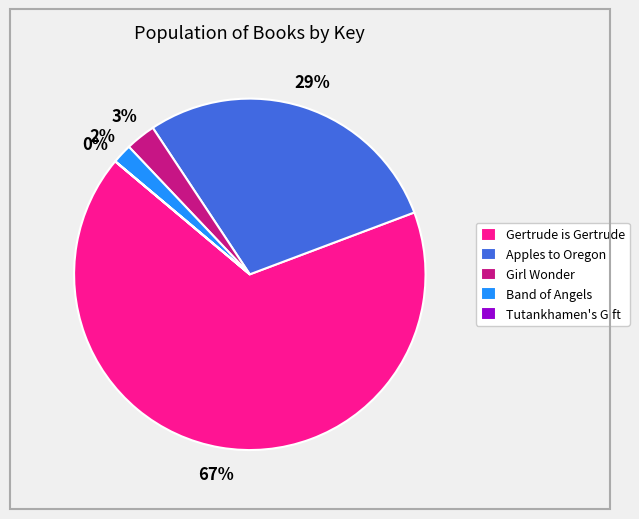

To the nearest percent, what is the average slice percentage?

20%